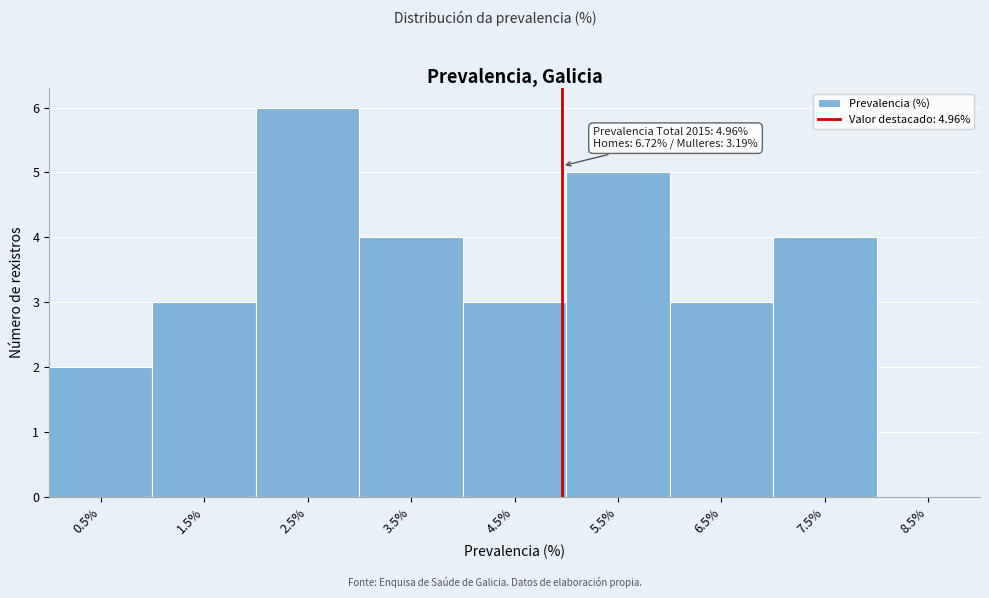

Which range on the x-axis has the tallest bar?

2 to 3